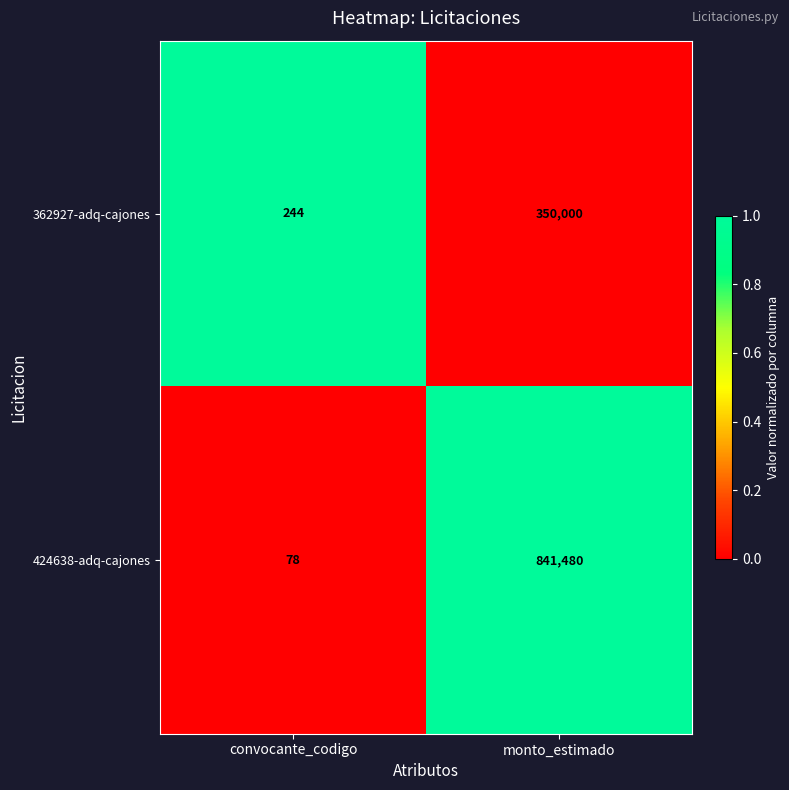

What is the spread (max minus min) of values at monto_estimado?

491480